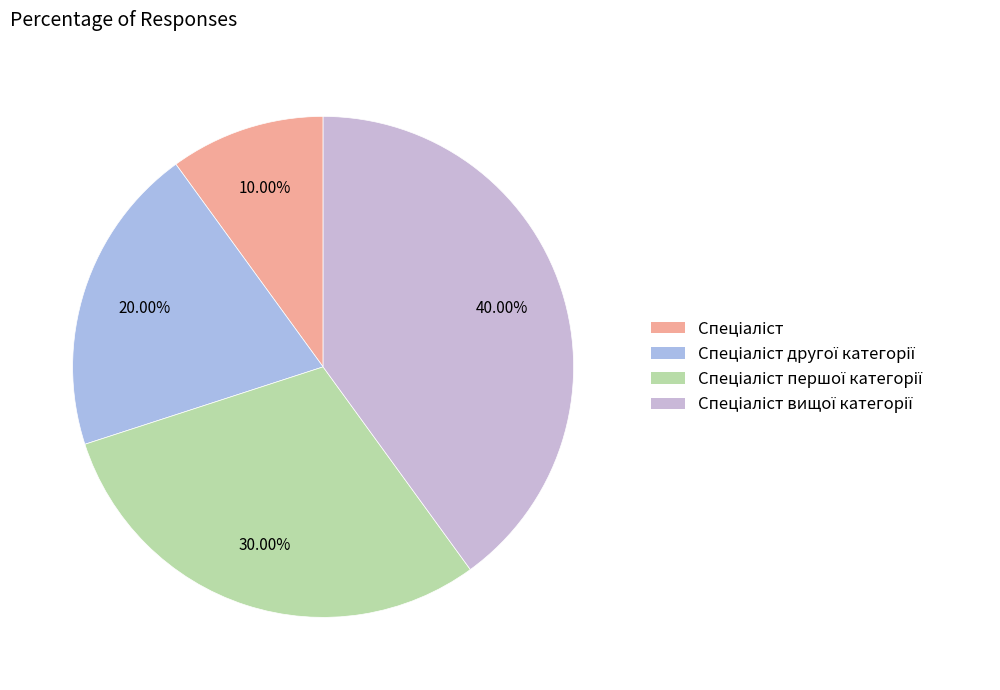

To the nearest percent, what is the difference between the Спеціаліст вищої категорії and Спеціаліст другої категорії slice percentages?

20%